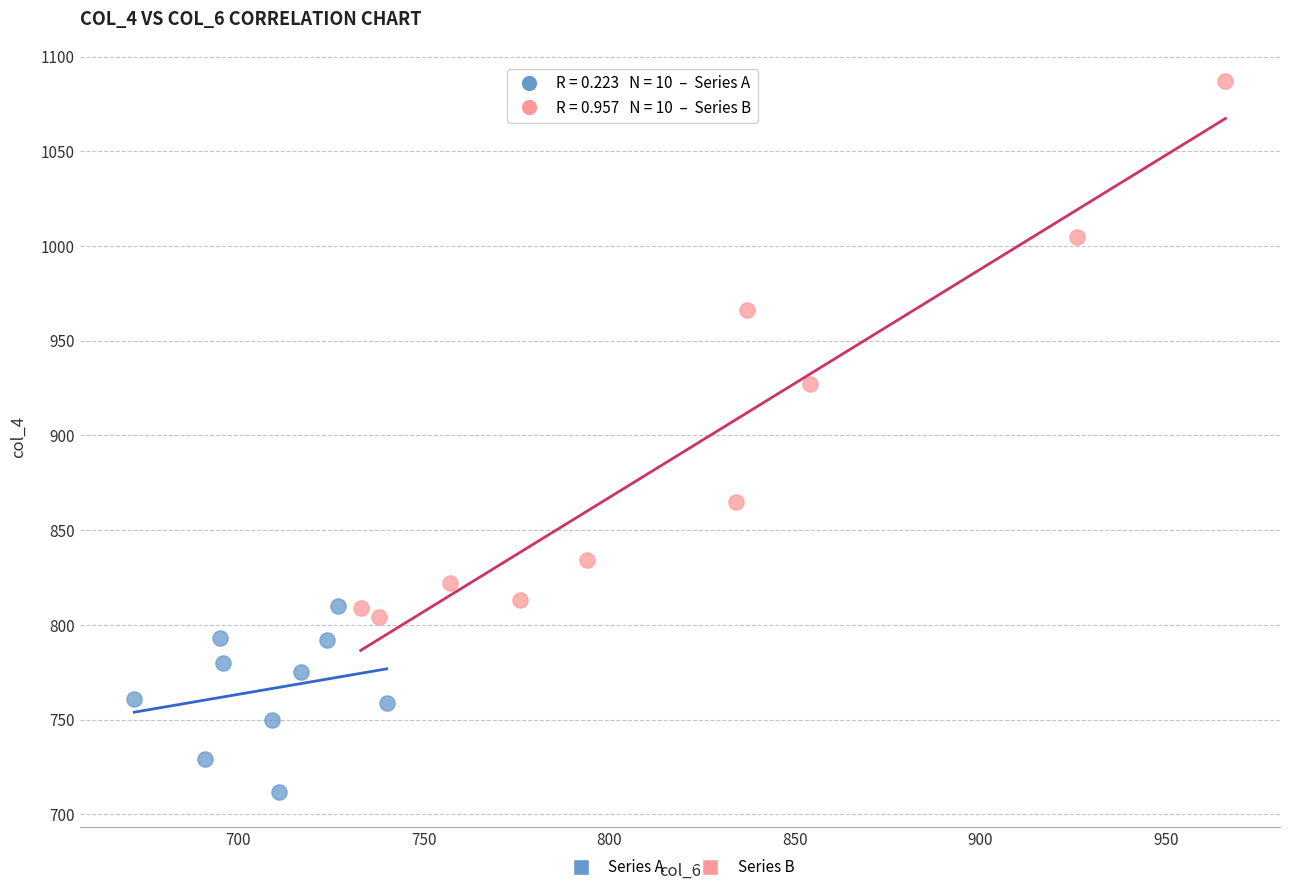

What are all the series names shown in the legend?

Series A, Series B